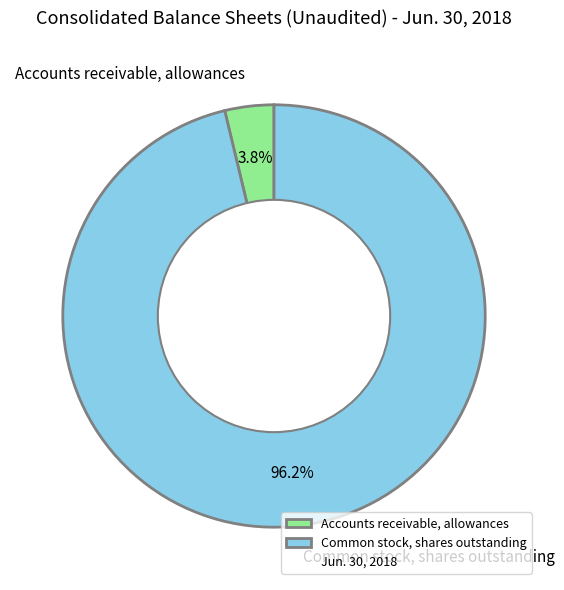

To the nearest percent, what percentage of the pie is Accounts receivable, allowances?

4%